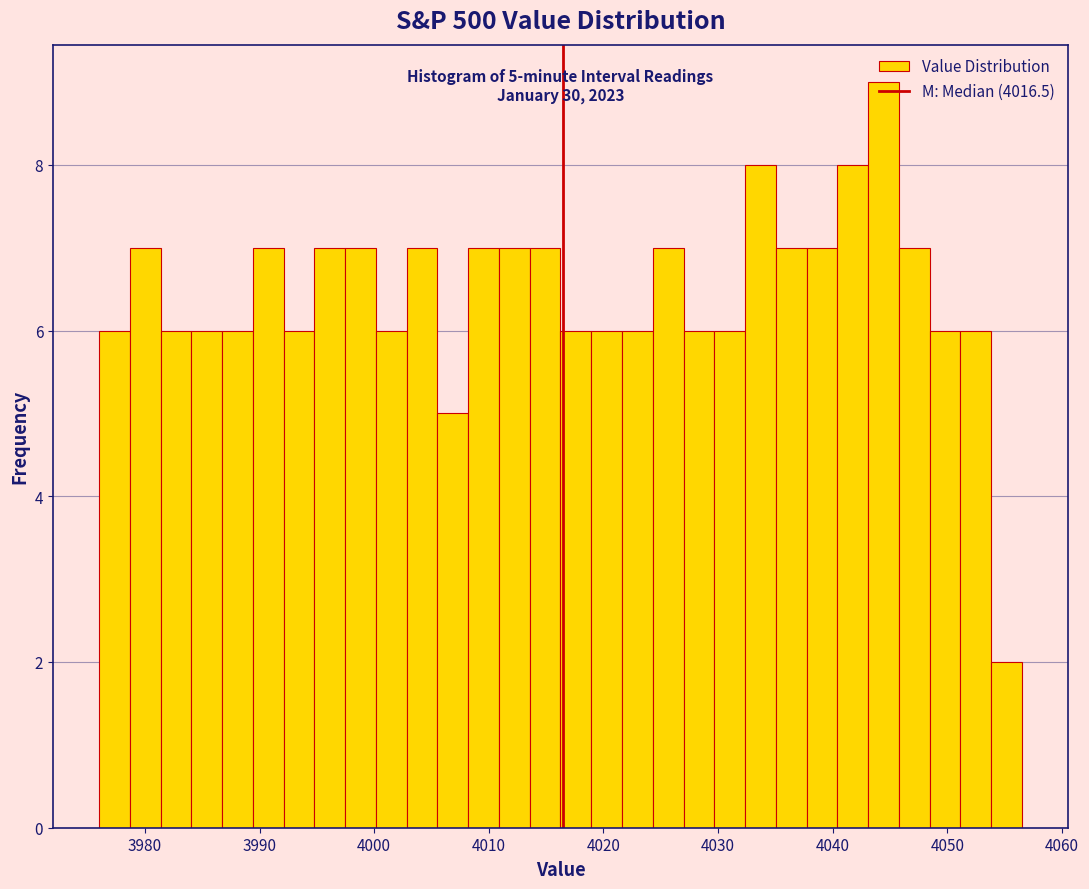

Read against the x-axis, roughly where is the centre of the tallest bar?

4044